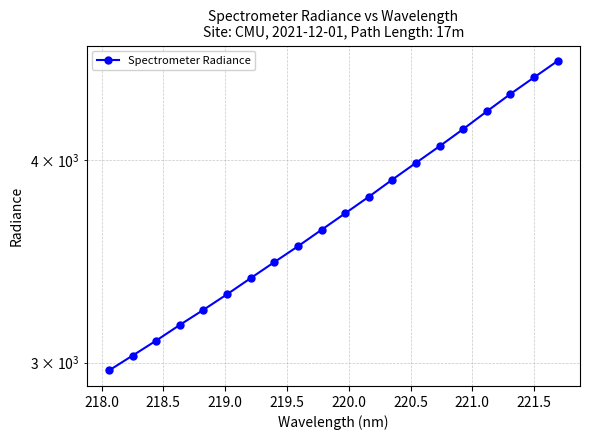

What is the value of the 19th point from the left?

4500.7